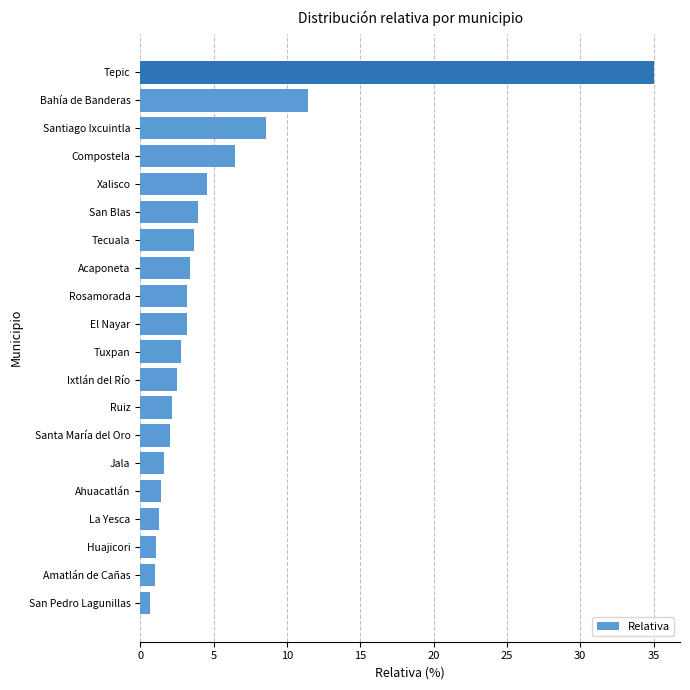

Read the value at El Nayar.

3.2